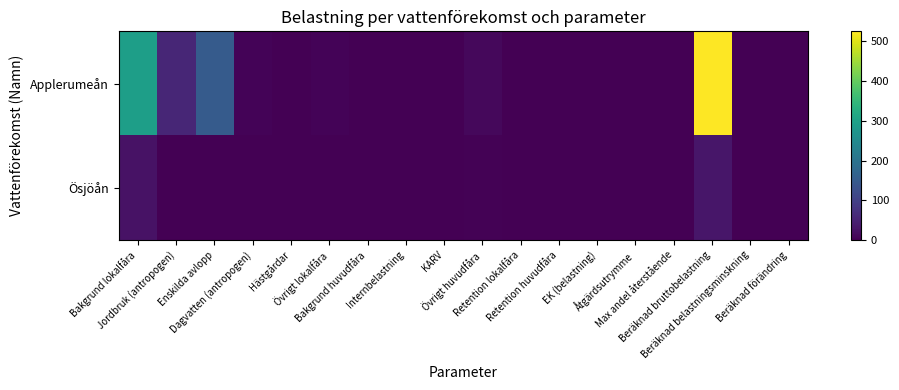

Reading left to right, what are all the values shown in this chart?

Applerumeån: Bakgrund lokalfåra=294.8	Jordbruk (antropogen)=57.4	Enskilda avlopp=151.0	Dagvatten (antropogen)=5.7	Hästgårdar=0.0	Övrigt lokalfåra=5.6	Bakgrund huvudfåra=0.0	Internbelastning=0.0	KARV=0.0	Övrigt huvudfåra=10.4	Retention lokalfåra=0.1	Retention huvudfåra=0.0	EK (belastning)=0.6	Åtgärdsutrymme=0.0	Max andel återstående=0.0	Beräknad bruttobelastning=525.0	Beräknad belastningsminskning=0.0	Beräknad förändring=0.0
Ösjöån: Bakgrund lokalfåra=26.4	Jordbruk (antropogen)=0.9	Enskilda avlopp=0.0	Dagvatten (antropogen)=0.0	Hästgårdar=0.0	Övrigt lokalfåra=0.2	Bakgrund huvudfåra=0.0	Internbelastning=0.0	KARV=0.0	Övrigt huvudfåra=3.8	Retention lokalfåra=0.2	Retention huvudfåra=0.1	EK (belastning)=0.8	Åtgärdsutrymme=0.0	Max andel återstående=0.0	Beräknad bruttobelastning=31.2	Beräknad belastningsminskning=0.0	Beräknad förändring=0.0